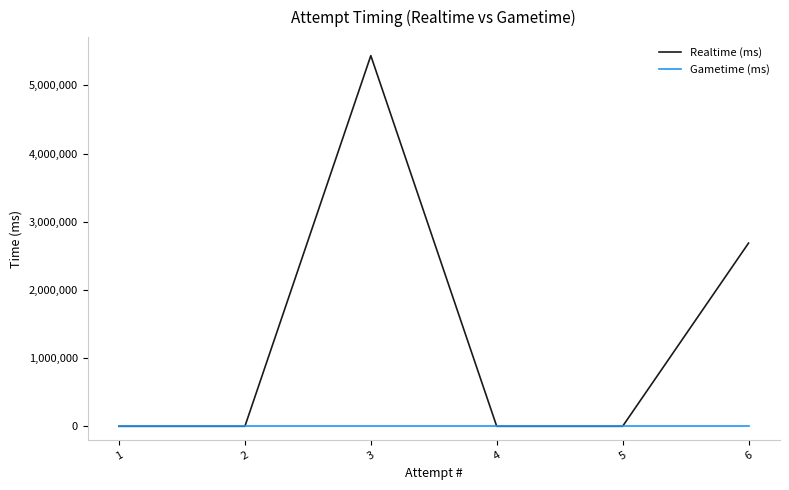

At which category is the sum across all series the highest?

3